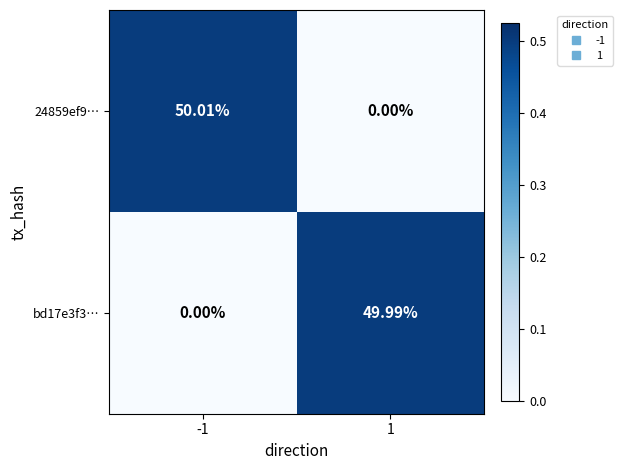

At -1, list the series in order from smallest to largest.

bd17e3f3…, 24859ef9…